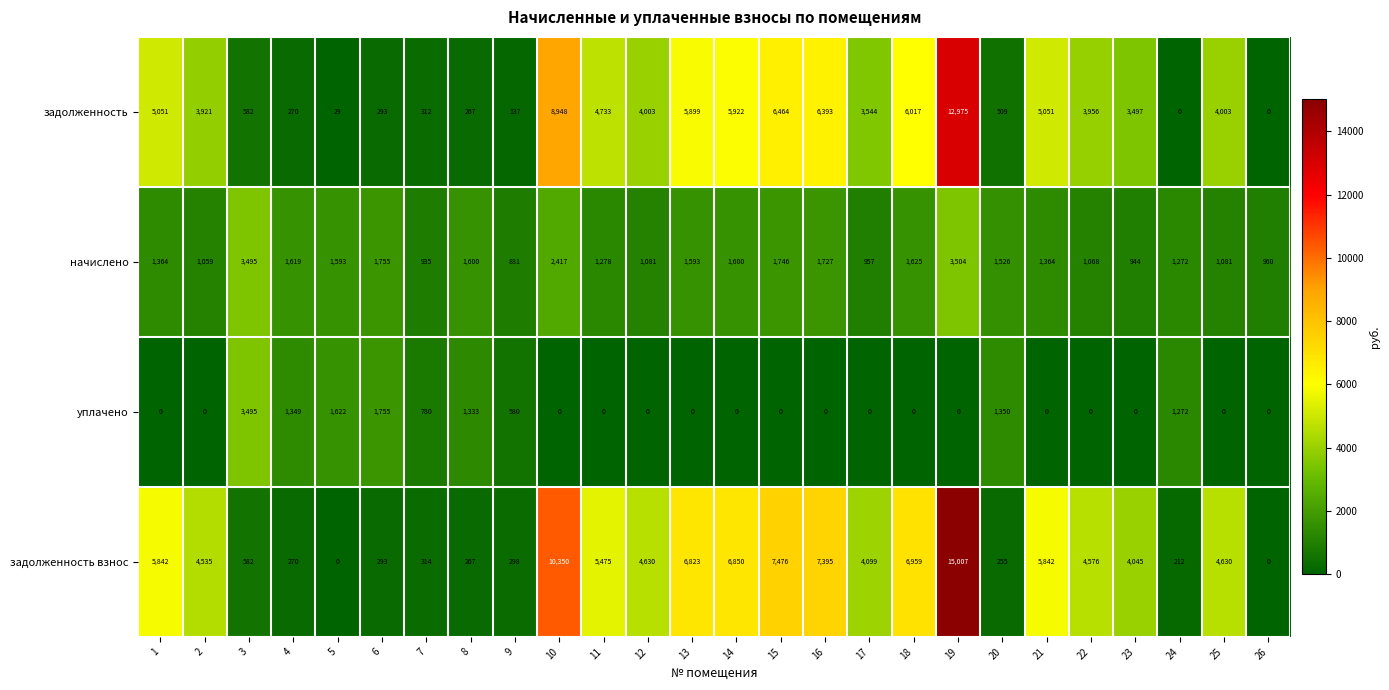

At which label does начислено first exceed 1526?

3